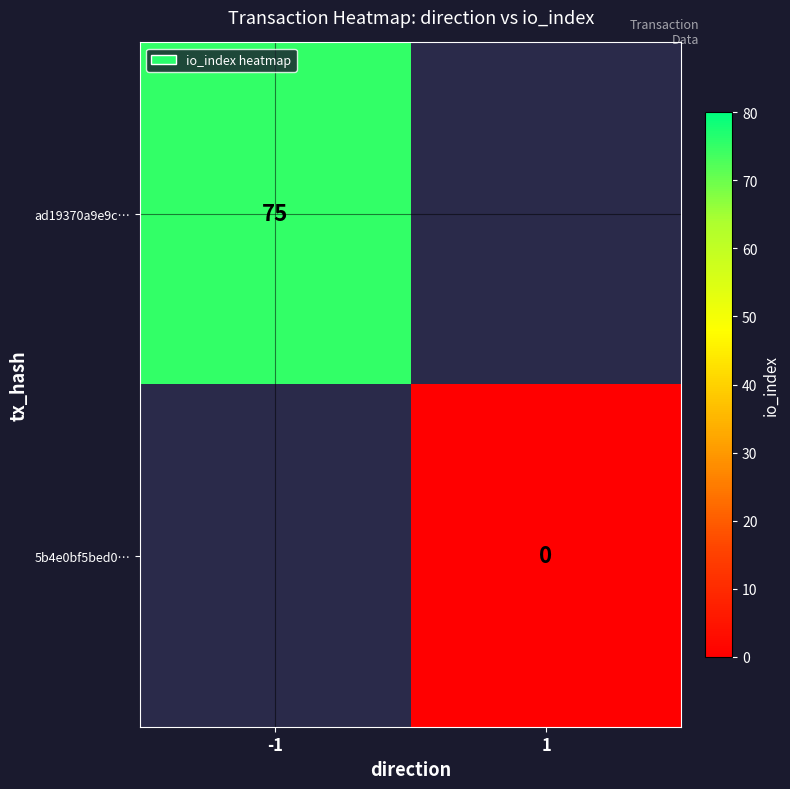

What is the maximum value shown in the chart?

75.0